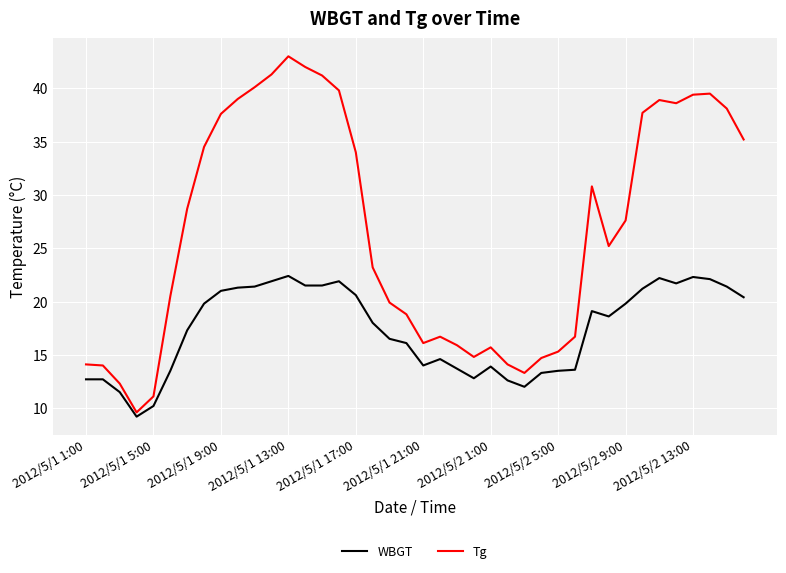

Which series has the widest spread of values?

Tg